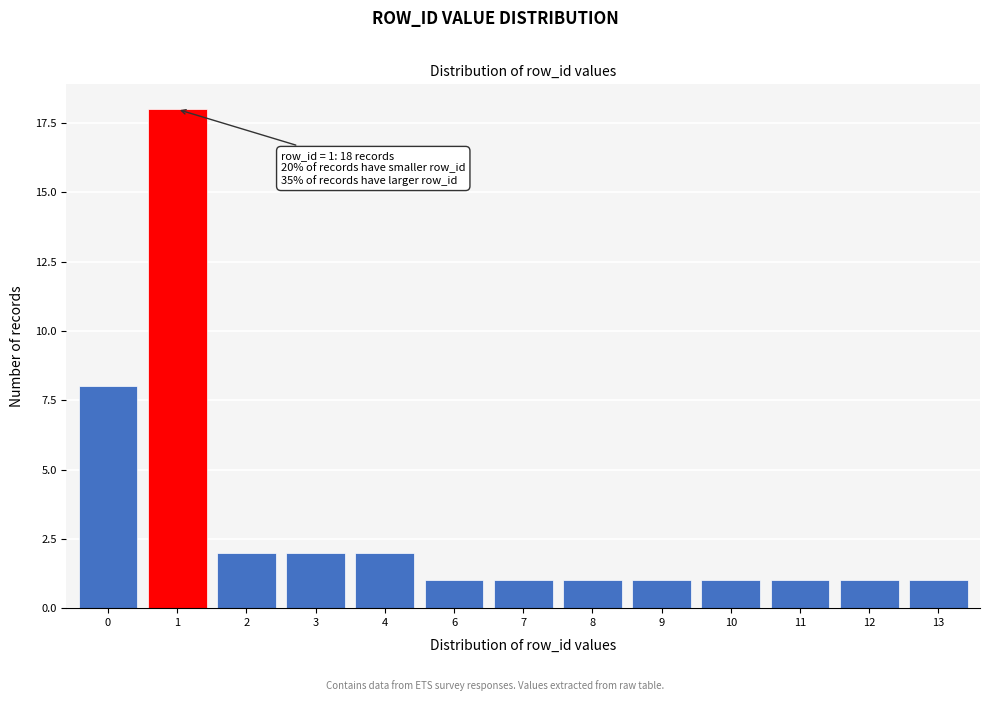

Reading left to right, transcribe all the data shown in this chart.

0=8	1=18	2=2	3=2	4=2	6=1	7=1	8=1	9=1	10=1	11=1	12=1	13=1